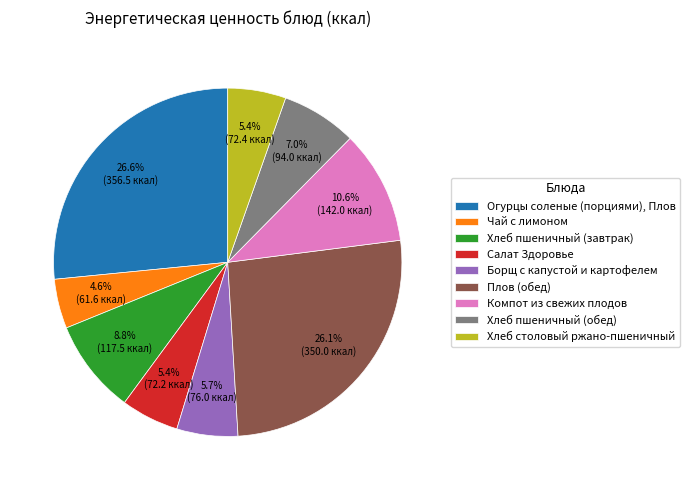

Approximately how many times larger is the value at Огурцы соленые (порциями), Плов compared to Хлеб пшеничный (обед)?

3.8